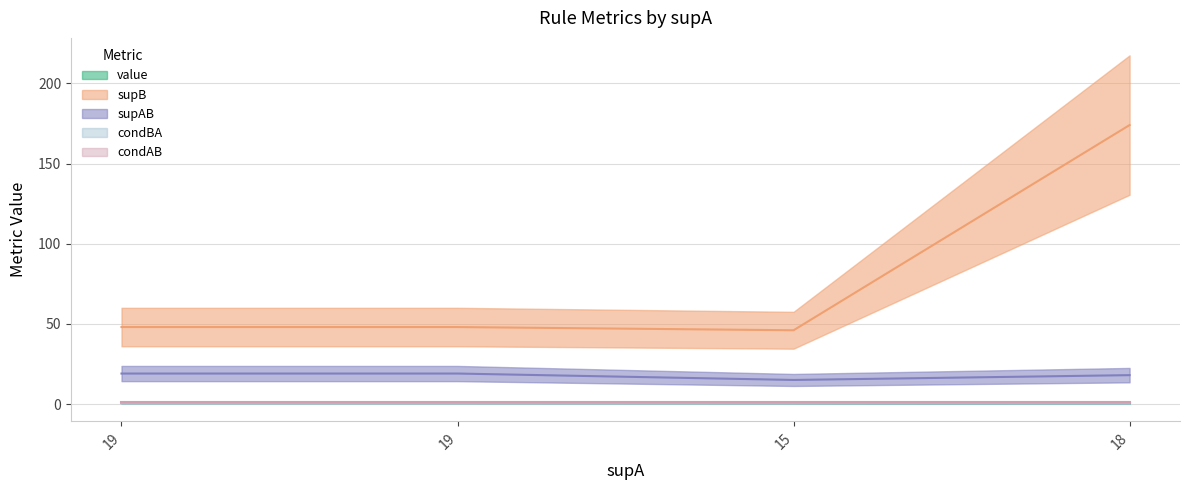

What is the sum of all supB values?

316.0